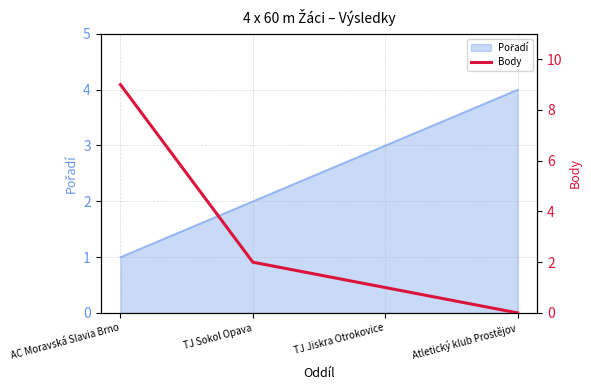

True or false: the data shows 0 at TJ Jiskra Otrokovice.

False